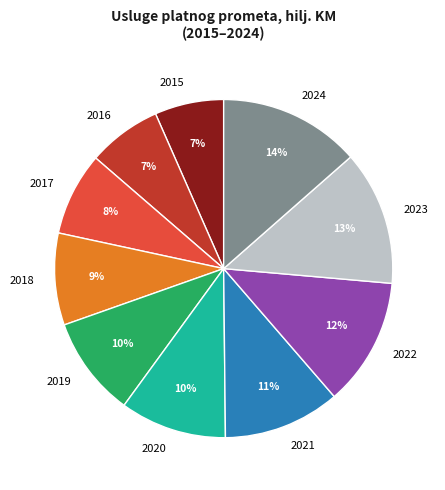

To the nearest percent, what is the combined percentage of 2020 and 2017?

18%